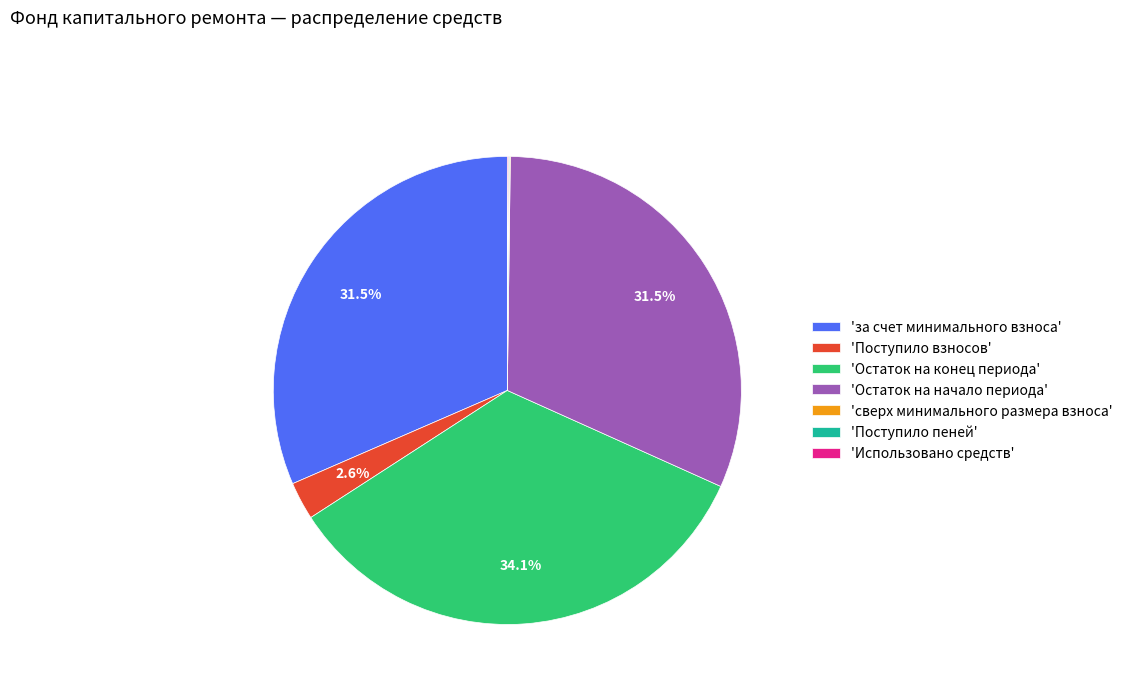

What percentage is NOT represented by 'за счет минимального взноса'?

68.5%